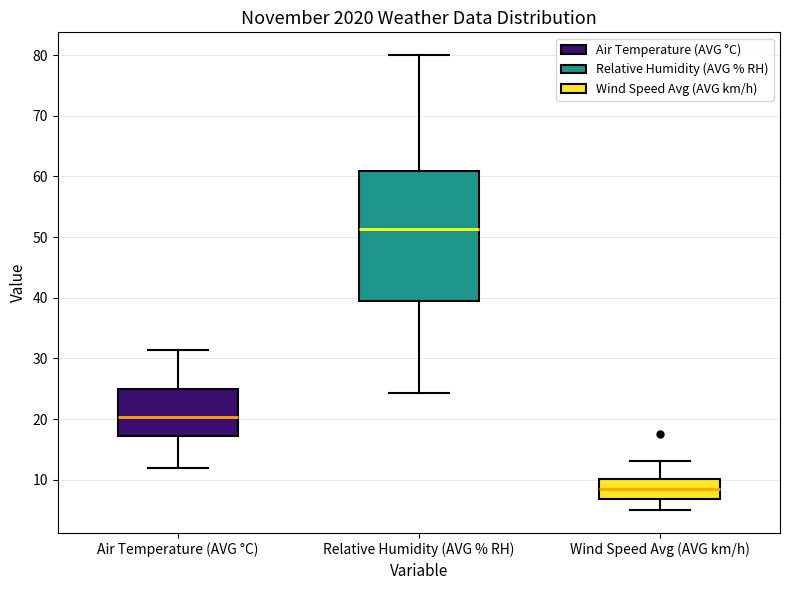

Reading left to right, read every box against the y-axis: the position of its median line, the range the box covers, and the ends of its whiskers. The values are not printed on the chart, so give them approximately, as read against the axis.

Air Temperature (AVG °C): median 20, box 17 to 25, whiskers 12 to 31
Relative Humidity (AVG % RH): median 51, box 40 to 61, whiskers 24 to 80
Wind Speed Avg (AVG km/h): median 8, box 7 to 10, whiskers 5 to 13